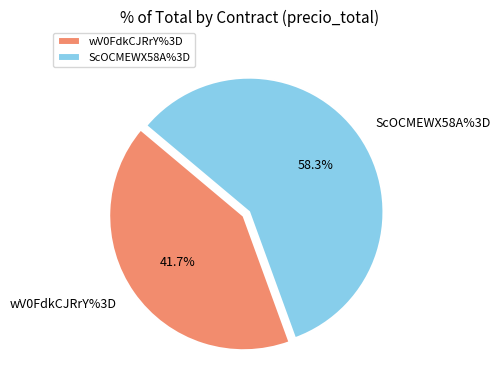

Between wV0FdkCJRrY%3D and ScOCMEWX58A%3D, which is larger?

ScOCMEWX58A%3D